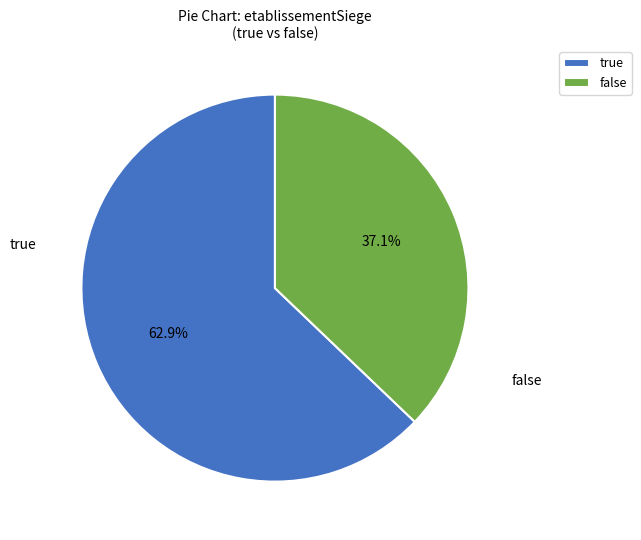

Which category accounts for the majority?

true